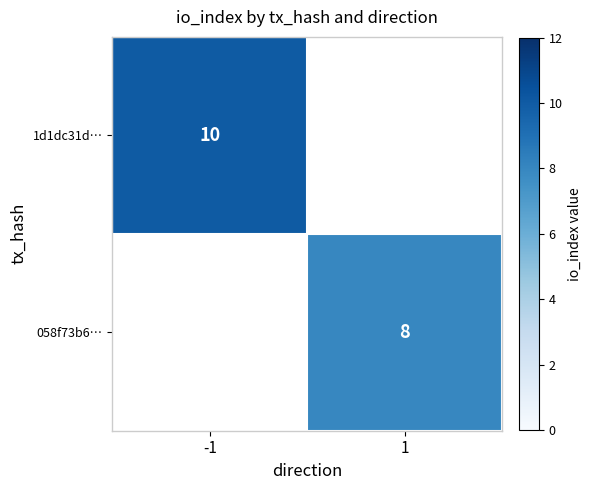

The value of 1d1dc31d… at -1 is 18. True or false?

False